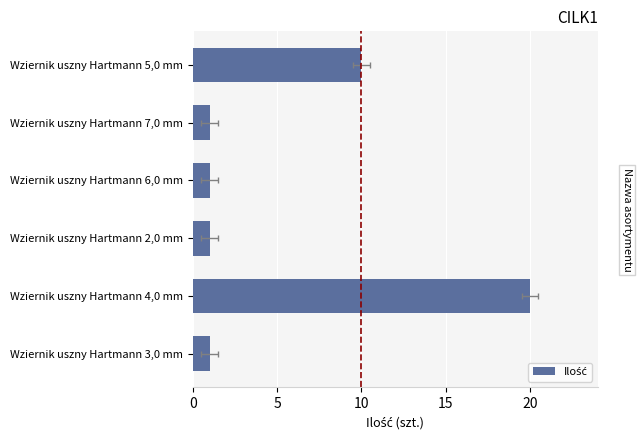

What is the greatest value displayed?

20